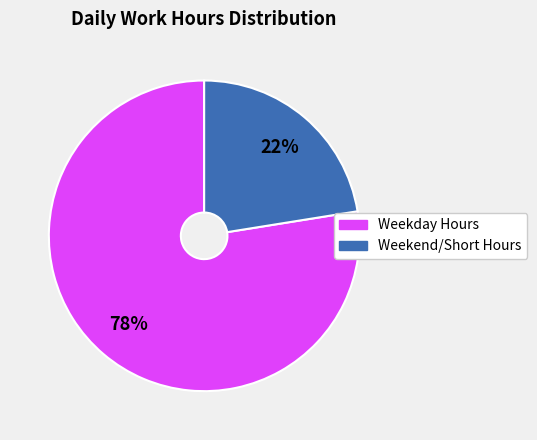

To the nearest percent, what is the average slice percentage?

50%